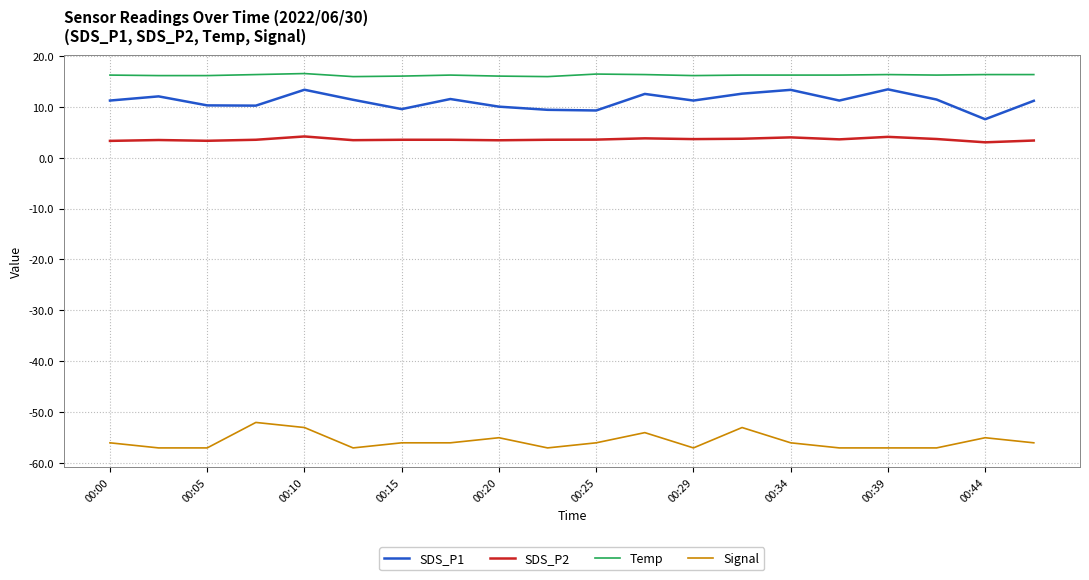

What is the maximum value shown in the chart?

16.5